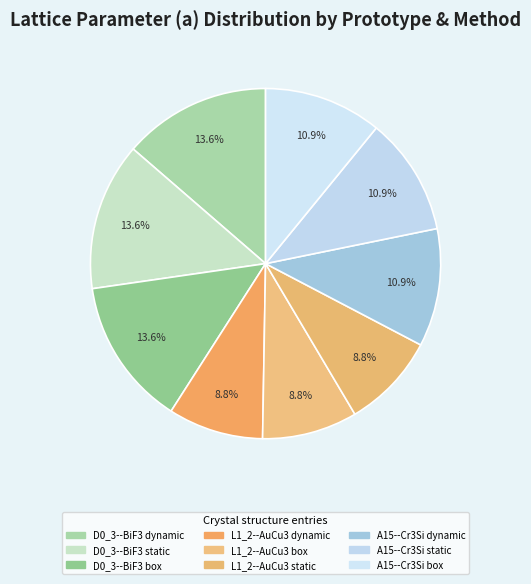

Which category has the smallest portion of the pie?

L1_2--AuCu3 box